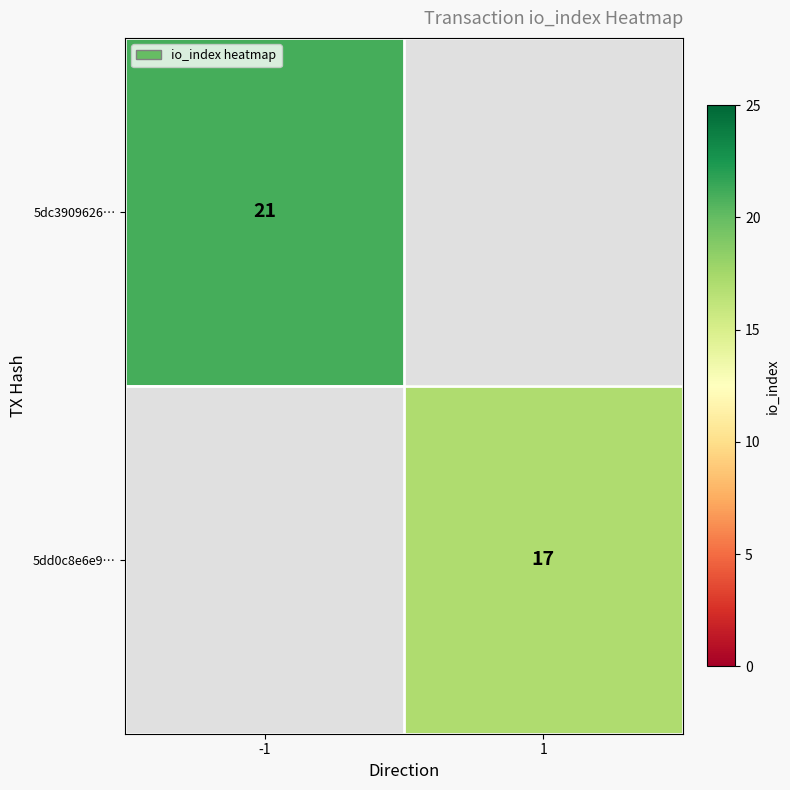

Is the value of 5dd0c8e6e9… at 1 greater than the value of 5dc3909626… at -1?

No